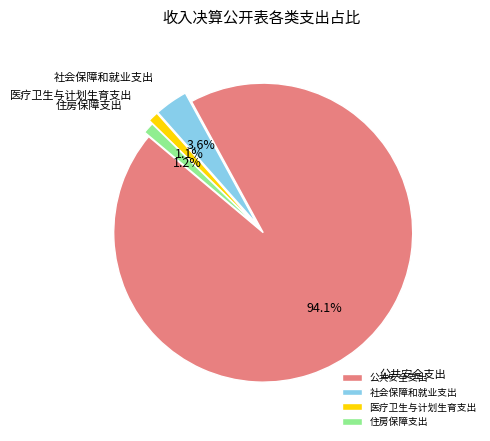

How much of the chart is everything except 公共安全支出?

5.9%